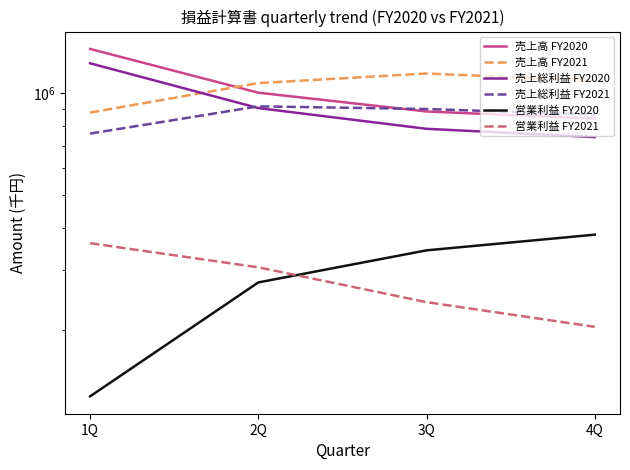

What is the spread (max minus min) of values at 3Q?

901613